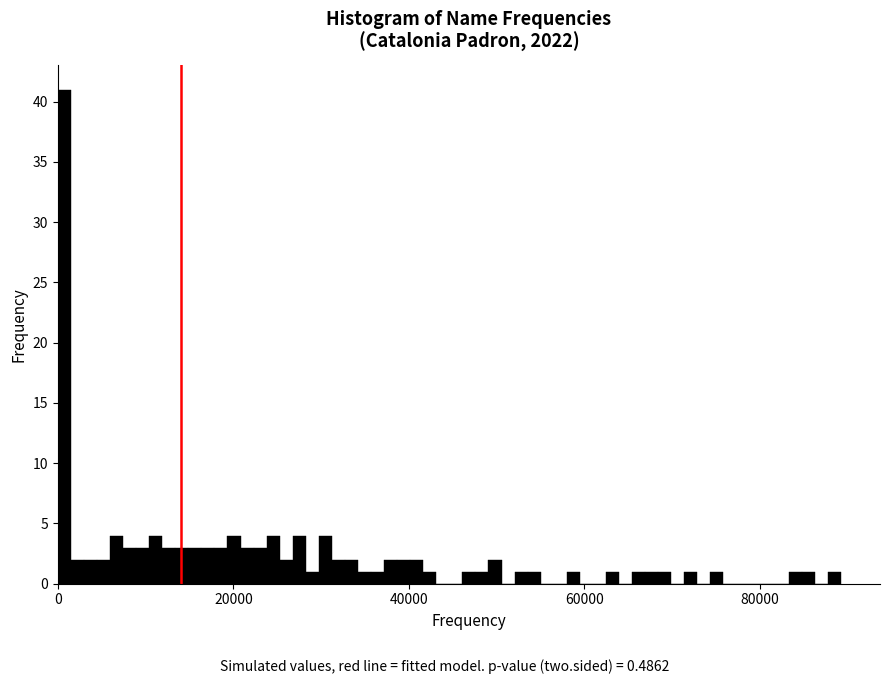

Around what value on the x-axis is the tallest bar? Give the approximate position of its centre, as read against the axis.

0